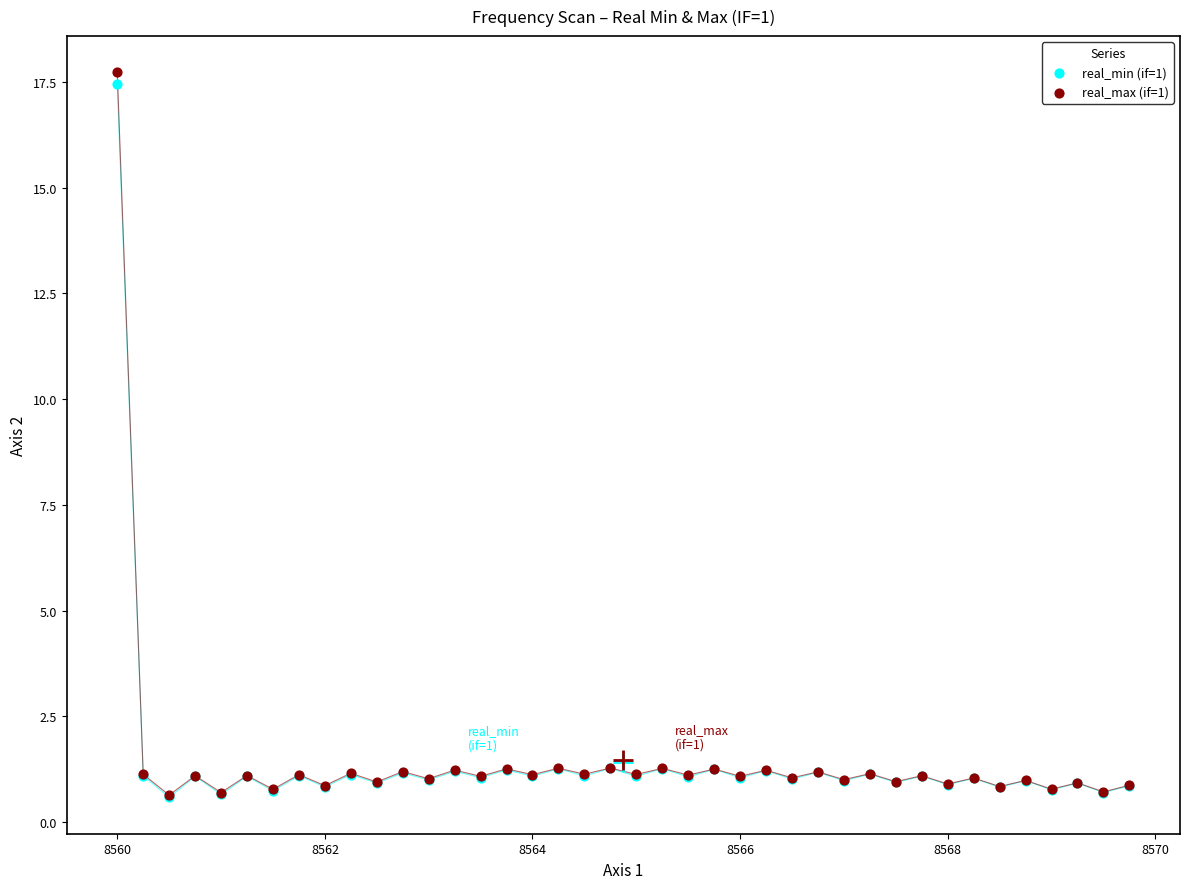

Which series contains the highest Y value?

real_max (if=1)